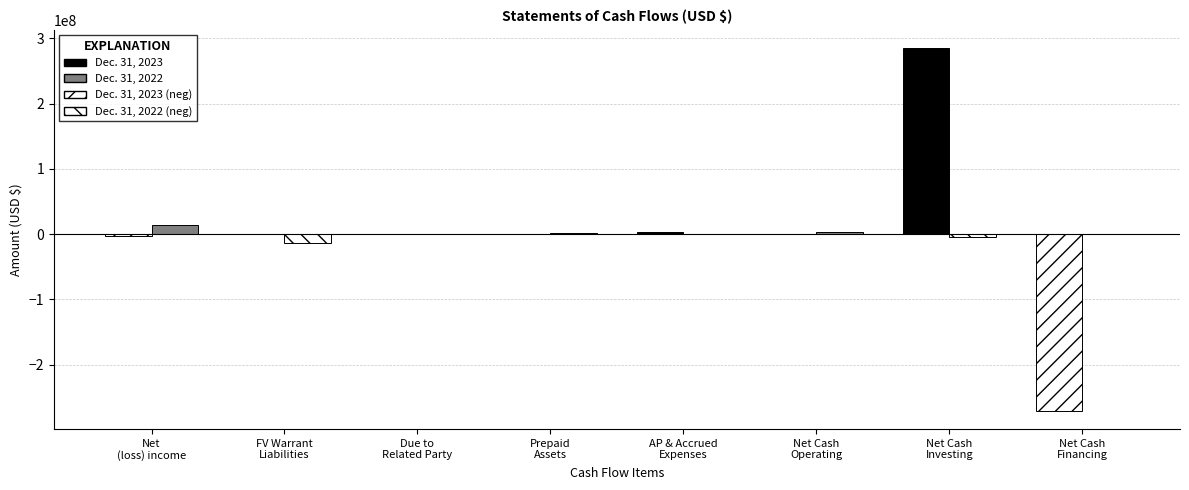

Count the number of categories in the chart.

8